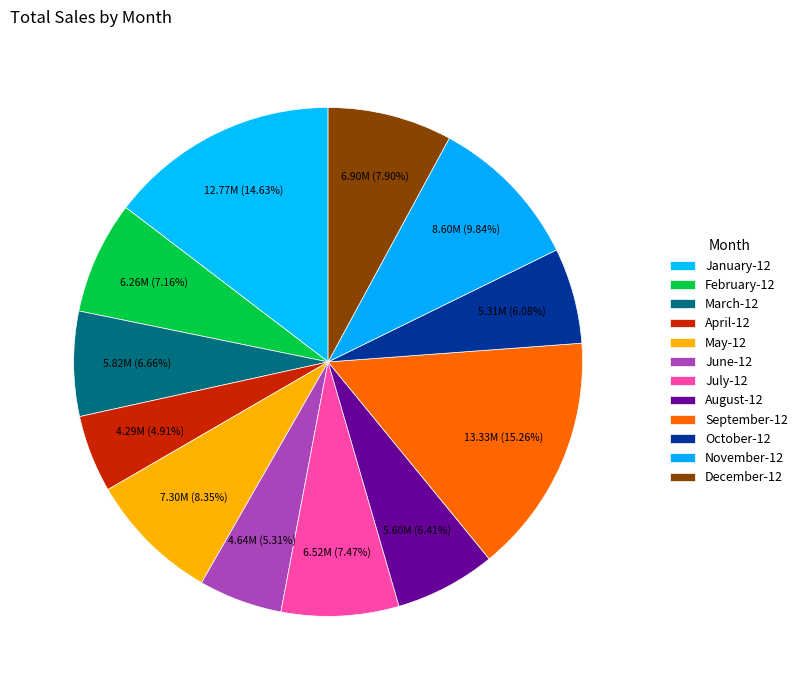

How many slices are in this pie chart?

12